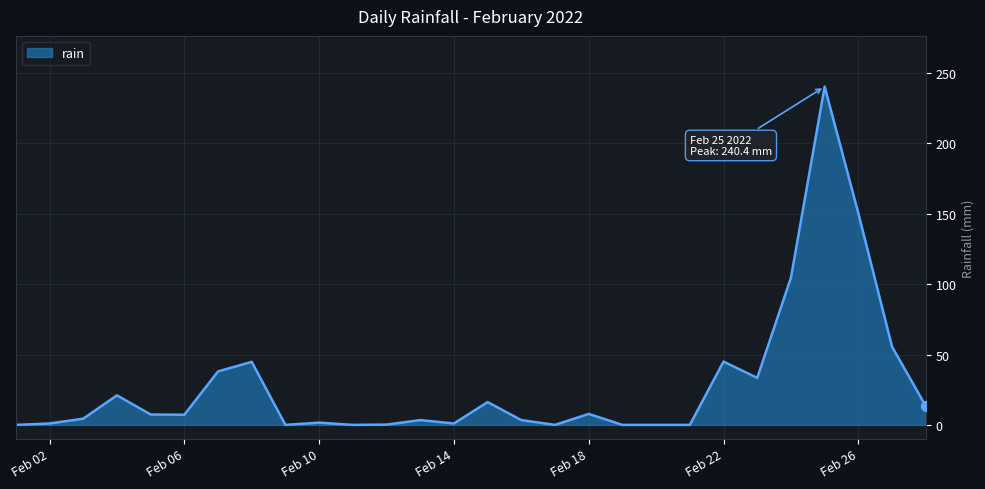

What is the difference between the maximum and minimum values?

240.4